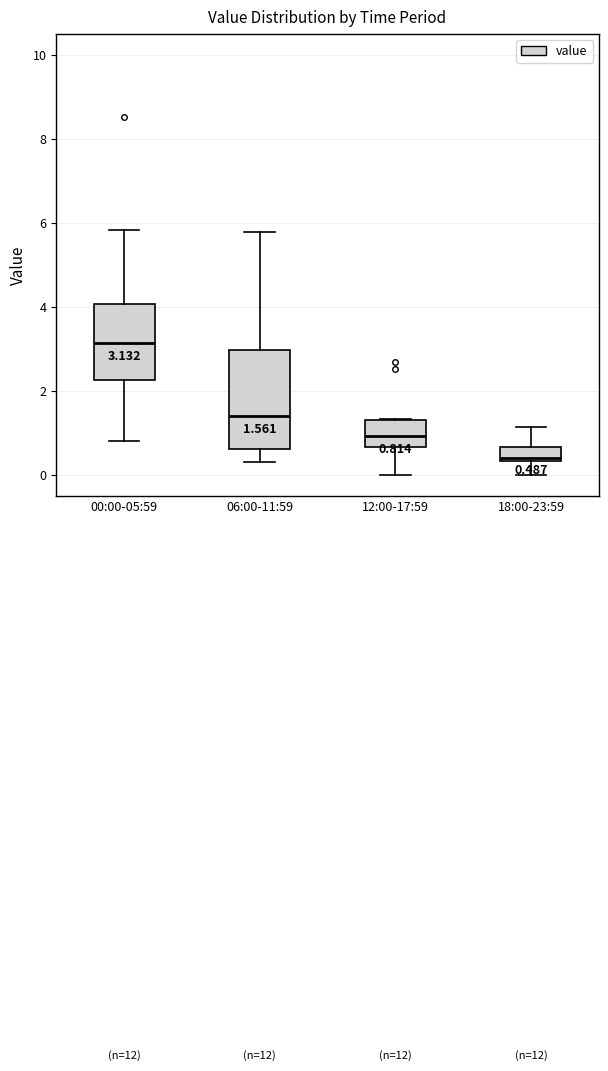

Which box's median line is the lowest?

18:00-23:59